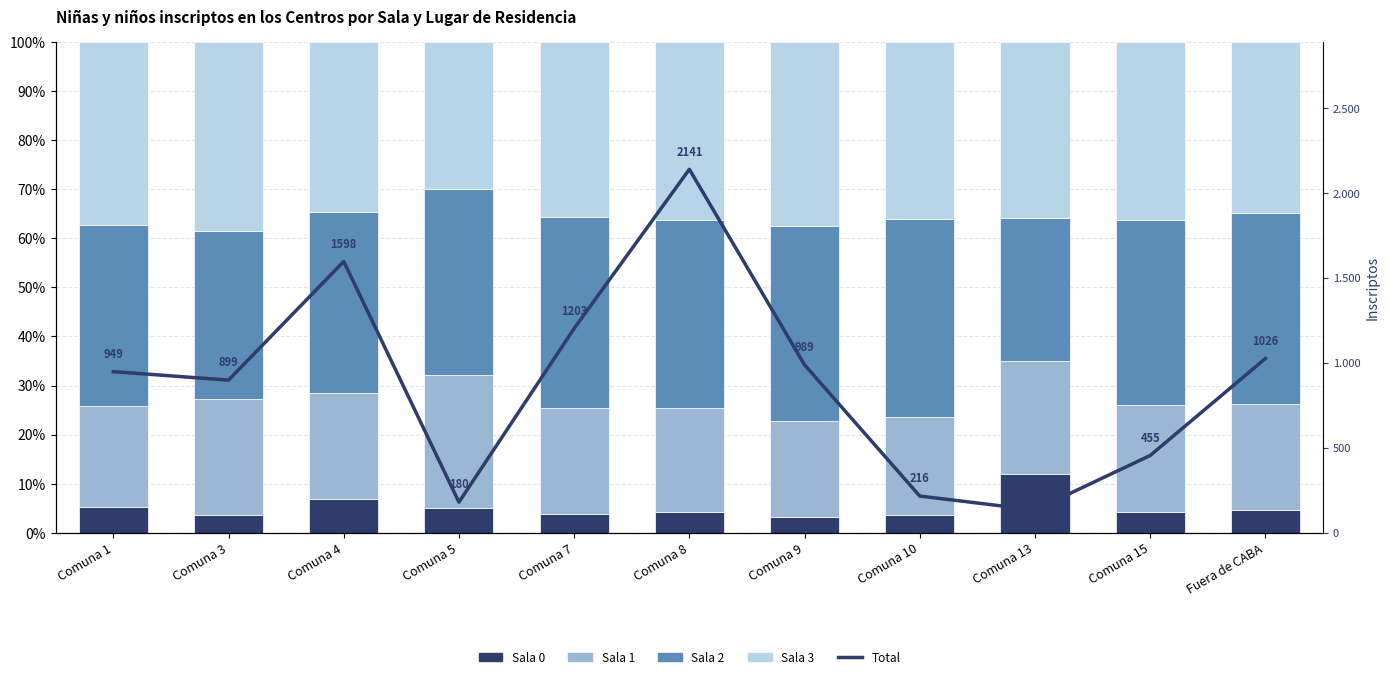

At which label does Sala 1 first exceed 21?

Comuna 3